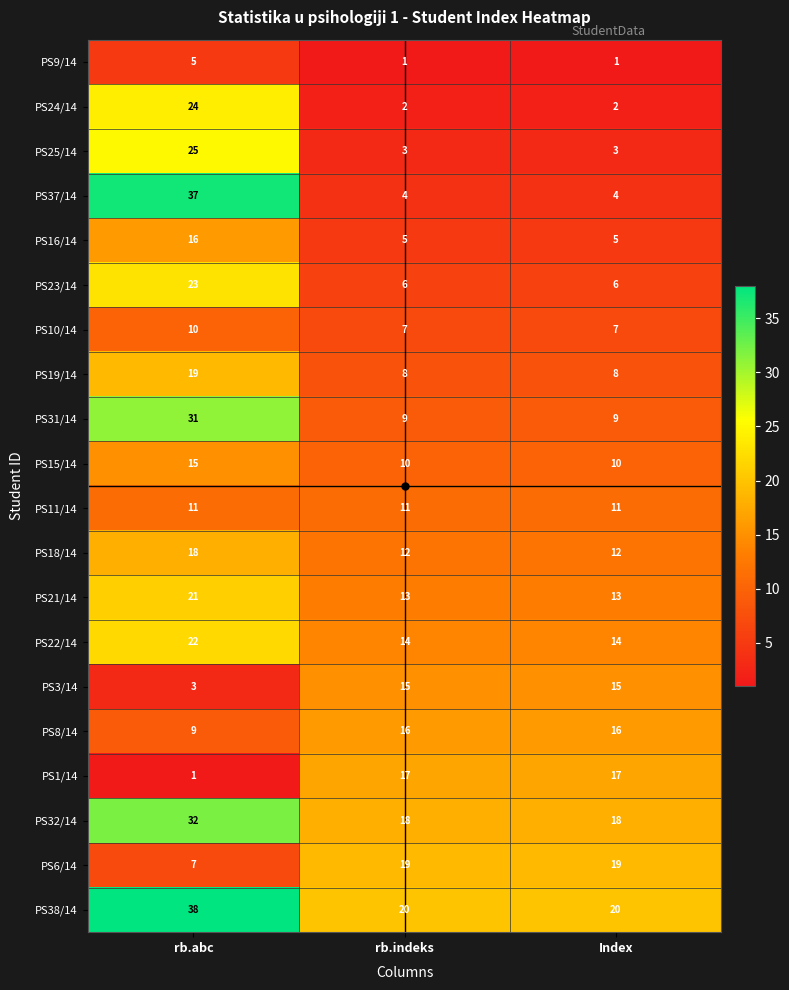

What value does the PS21/14 series have at rb.indeks?

13